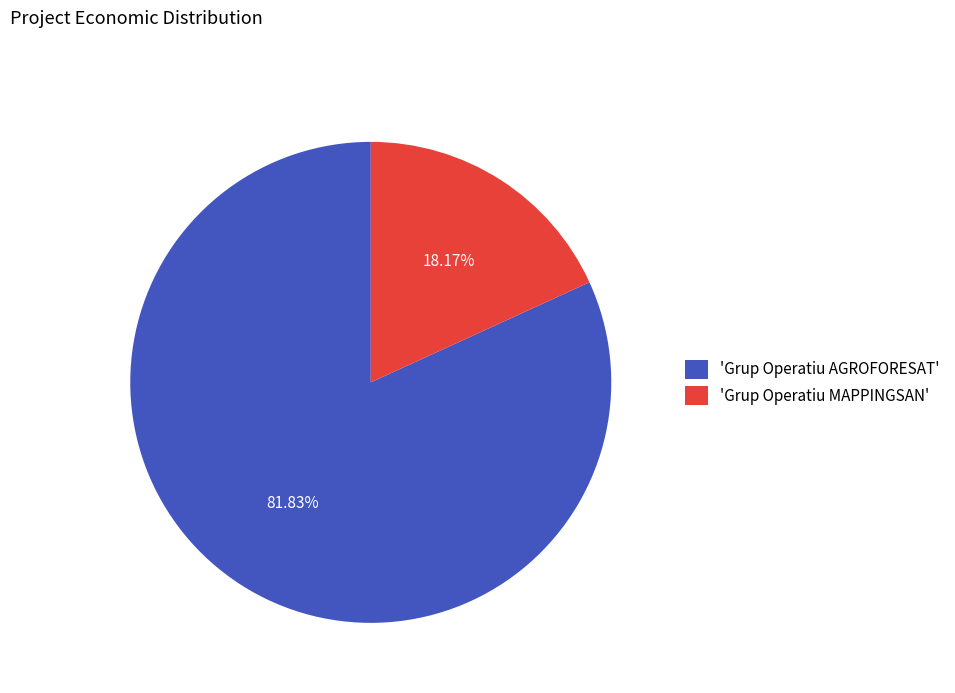

Which slice is the largest?

'Grup Operatiu AGROFORESAT'